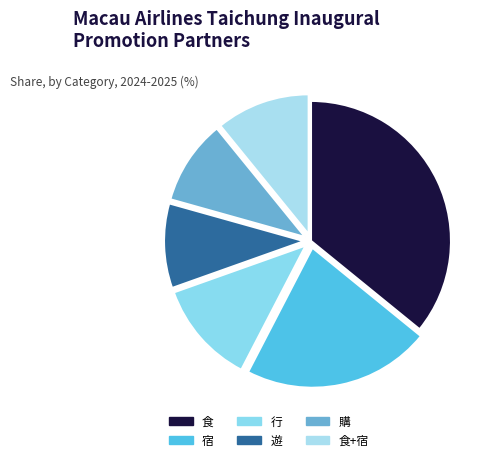

Between 食 and 購, which is larger?

食